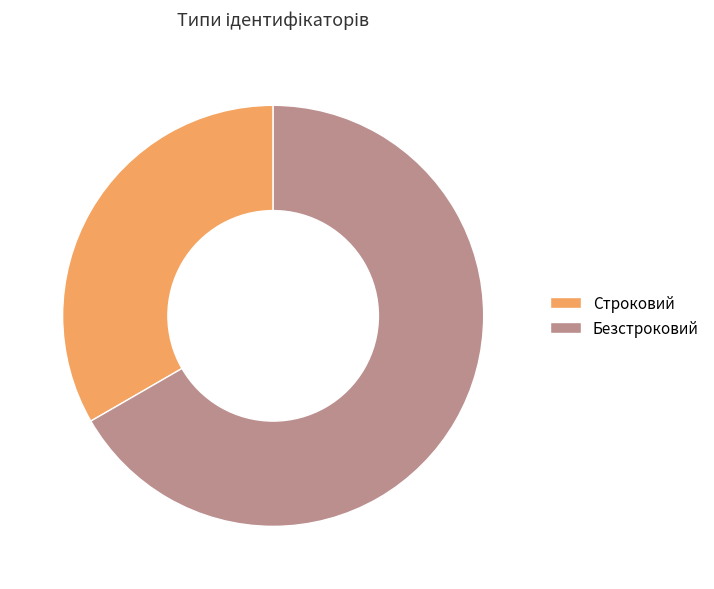

What is the ratio of the value at Безстроковий to the value at Строковий?

2.0